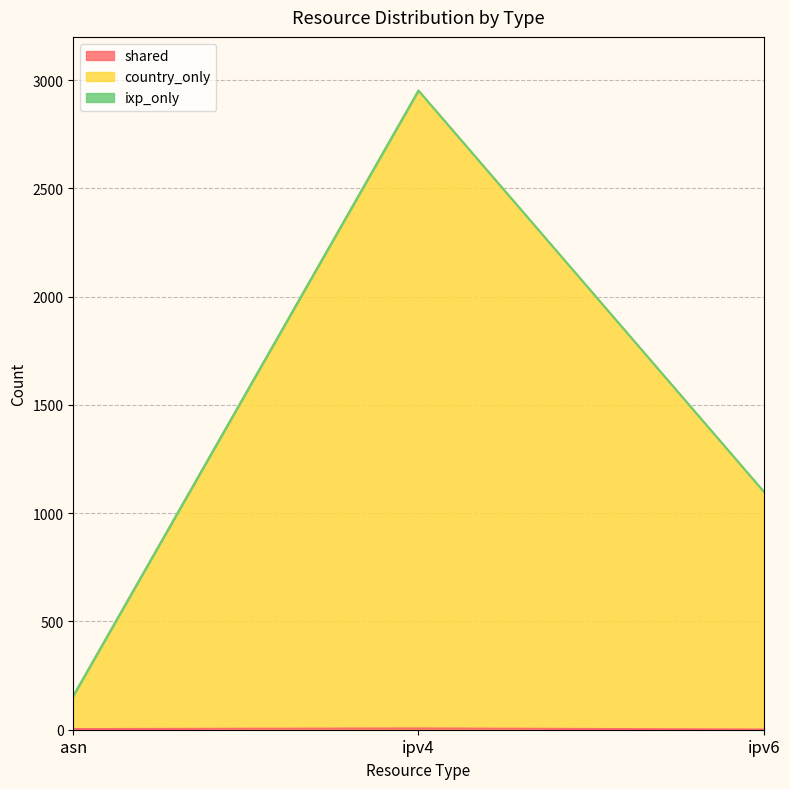

How many data points in shared are above 3?

1